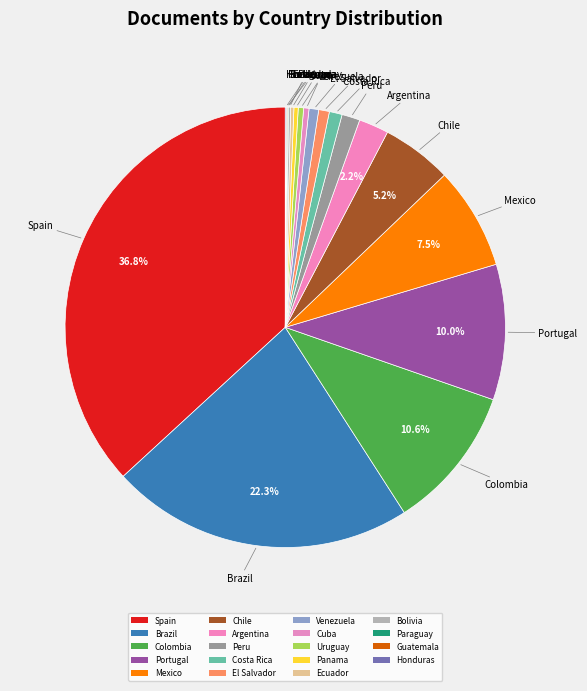

What percentage is the Argentina slice, to the nearest percent?

2%